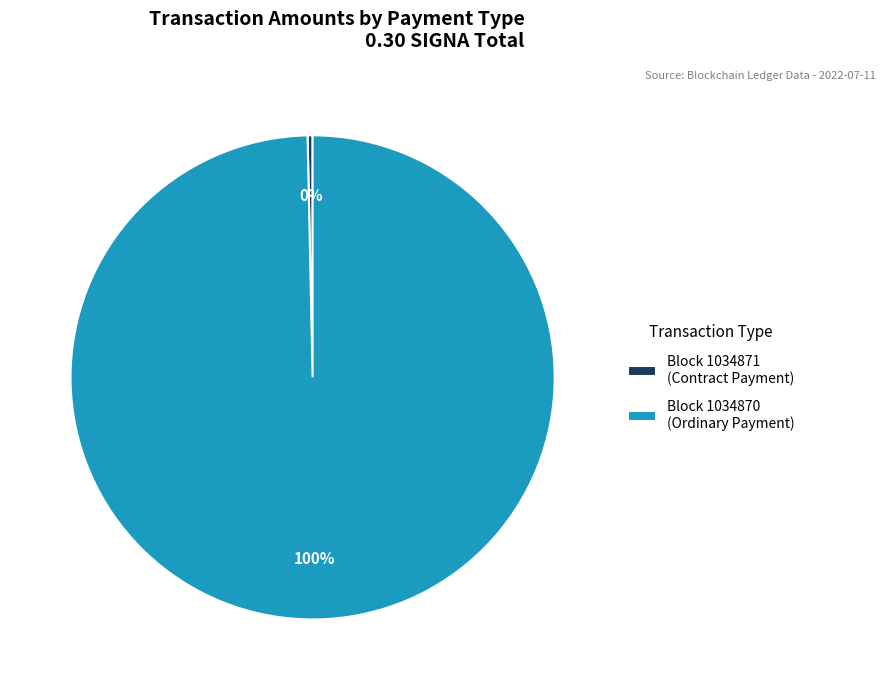

What is the largest slice in the pie chart?

Block 1034870 (Ordinary Payment)